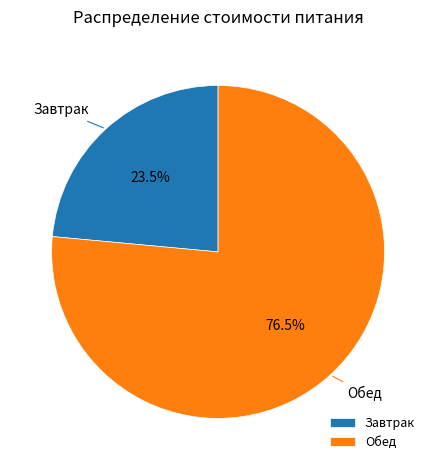

Between Завтрак and Обед, which is larger?

Обед